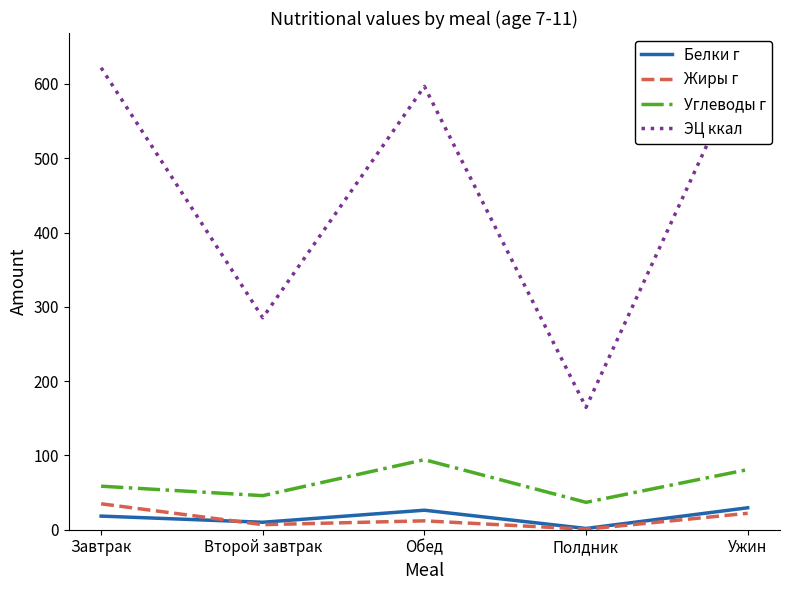

True or false: Углеводы г and Жиры г cross at least once.

False